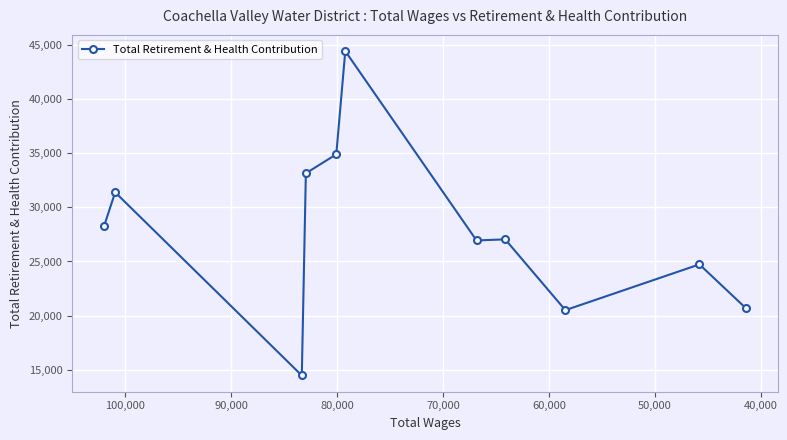

How many values exceed 27045?

5